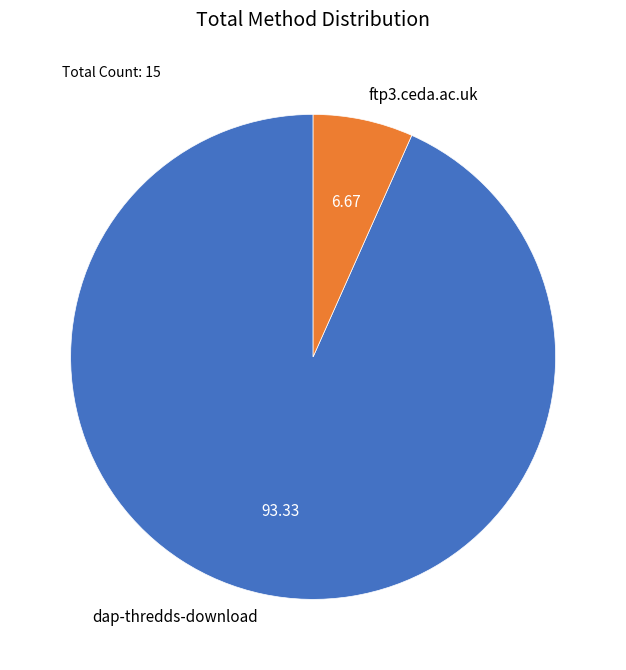

Does dap-thredds-download account for over 50% of the chart?

Yes